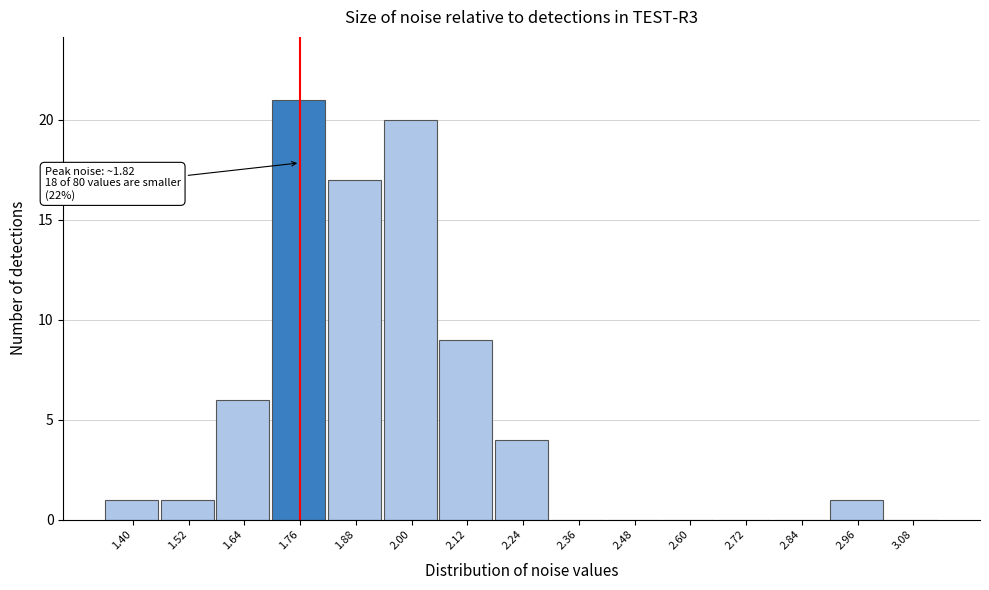

Reading right to left, extract all data points from this chart.

3.08=0	2.96=1	2.84=0	2.72=0	2.60=0	2.48=0	2.36=0	2.24=4	2.12=9	2.00=20	1.88=17	1.76=21	1.64=6	1.52=1	1.40=1